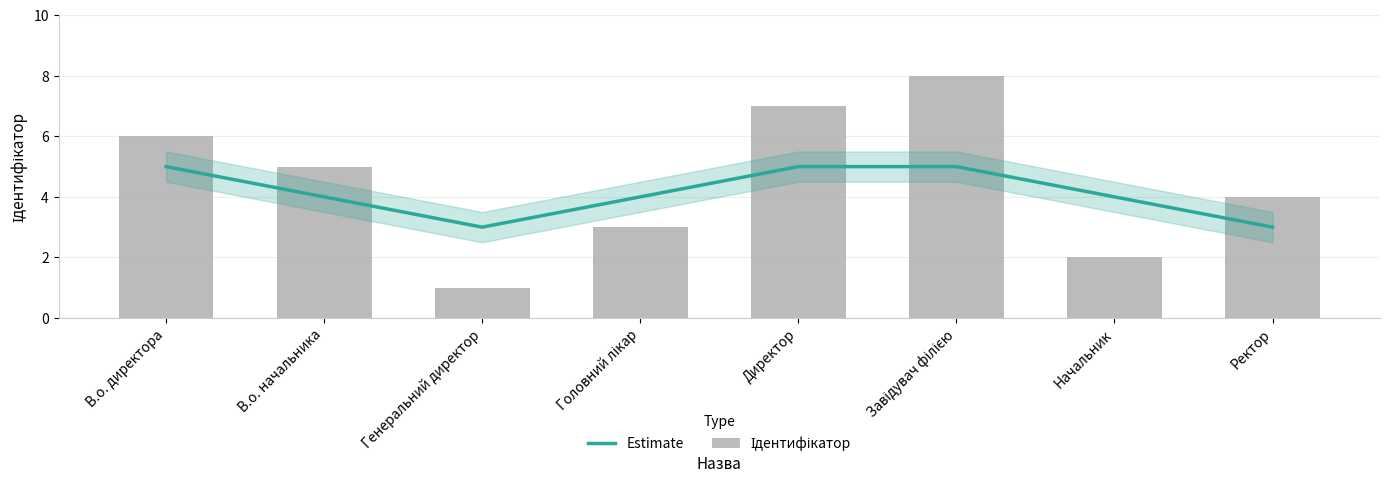

What are all the series names shown in the legend?

Estimate, Ідентифікатор